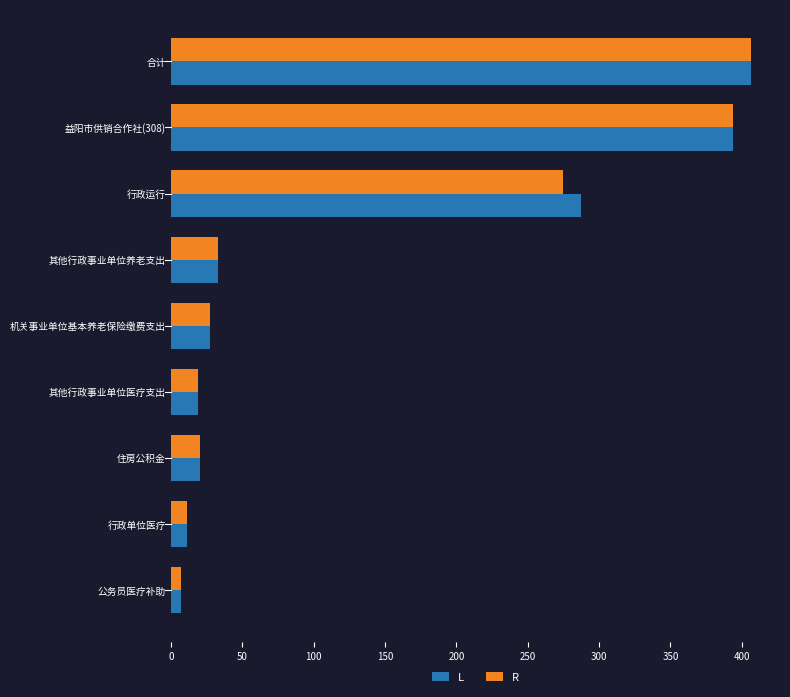

How many values in the L series exceed 27?

5